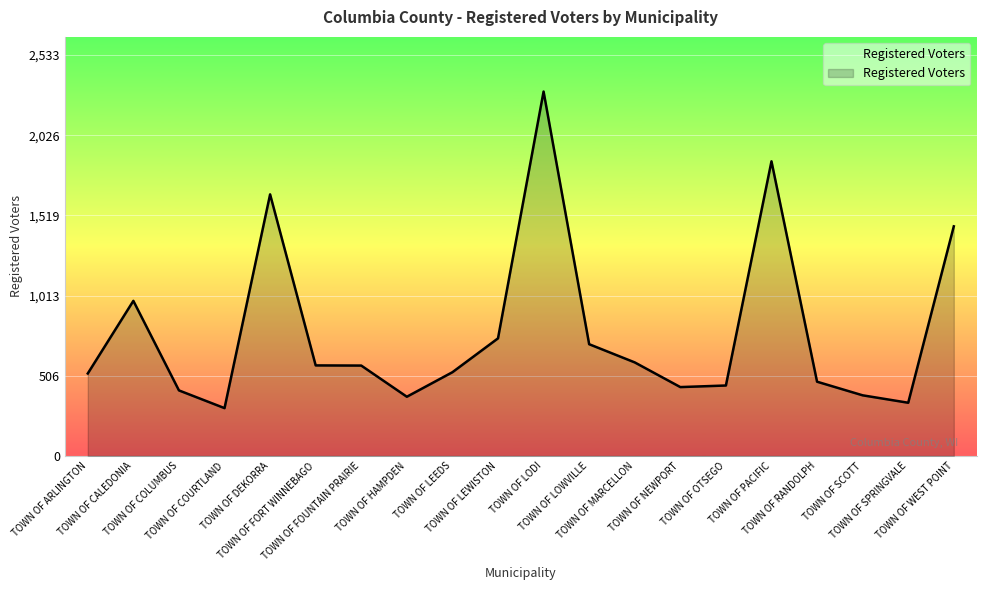

What is the greatest value displayed?

2303